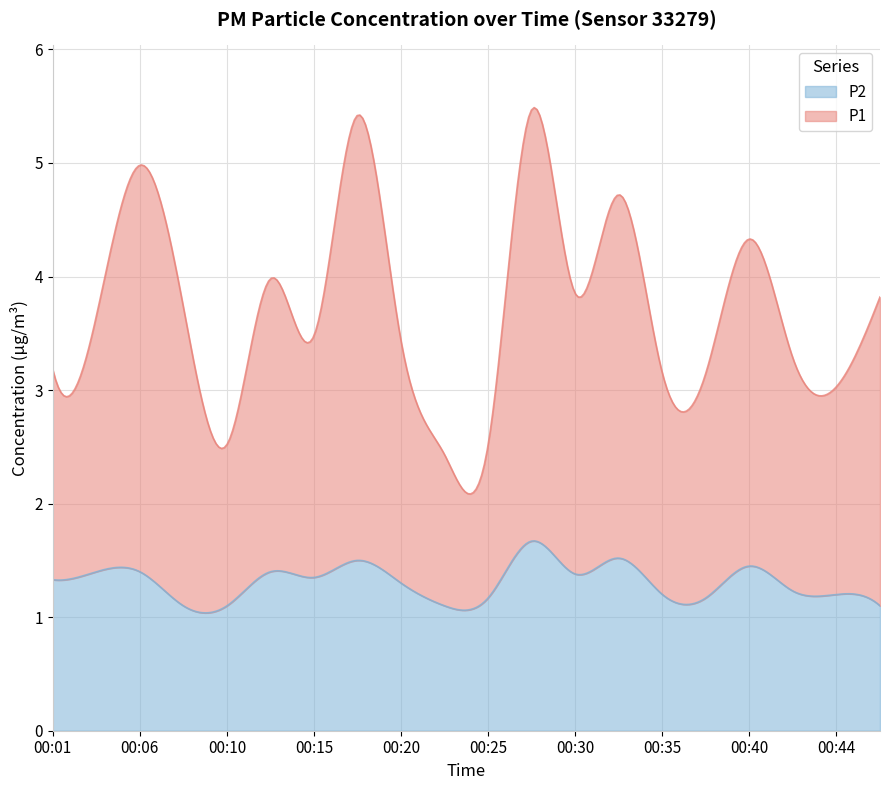

Does the chart display data point markers on the line(s)?

No